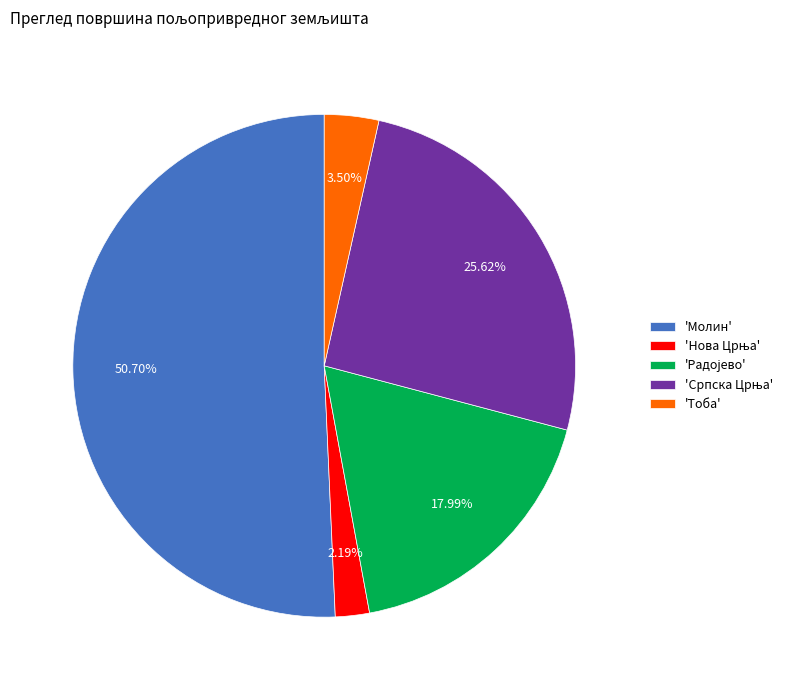

Do 'Молин' and 'Тоба' together represent more than half of the pie?

Yes